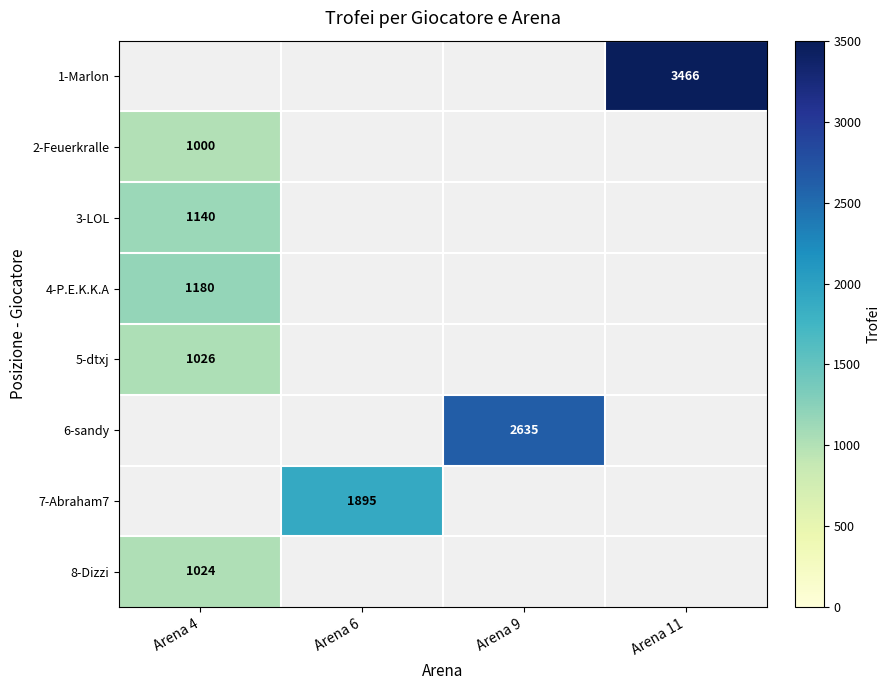

At which label does 8-Dizzi reach its peak?

Arena 4